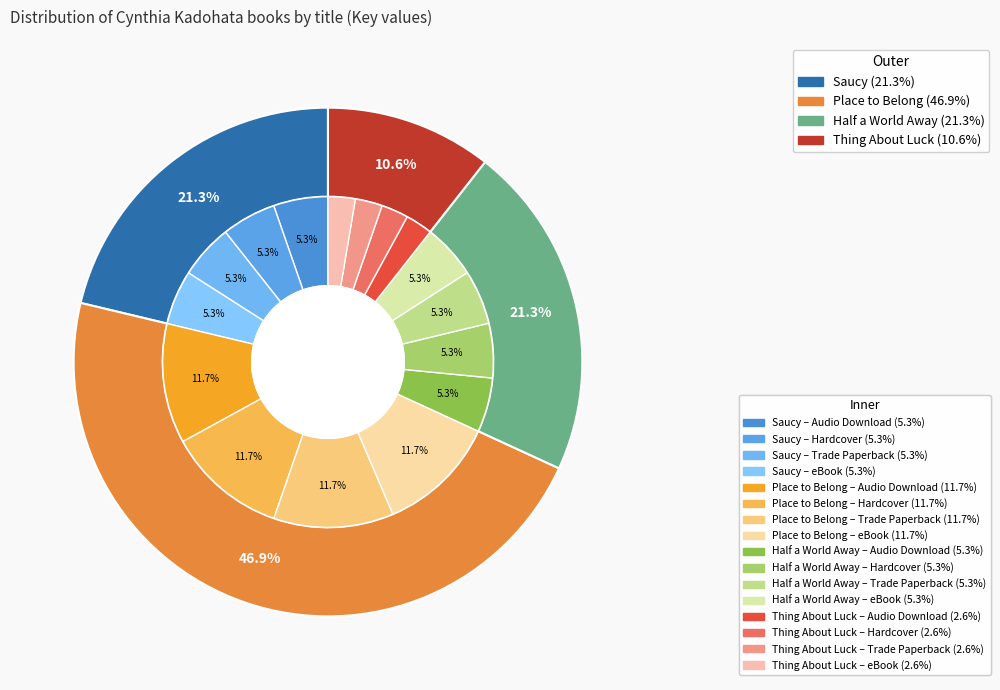

Is it true that Thing About Luck is 11% of the pie?

True